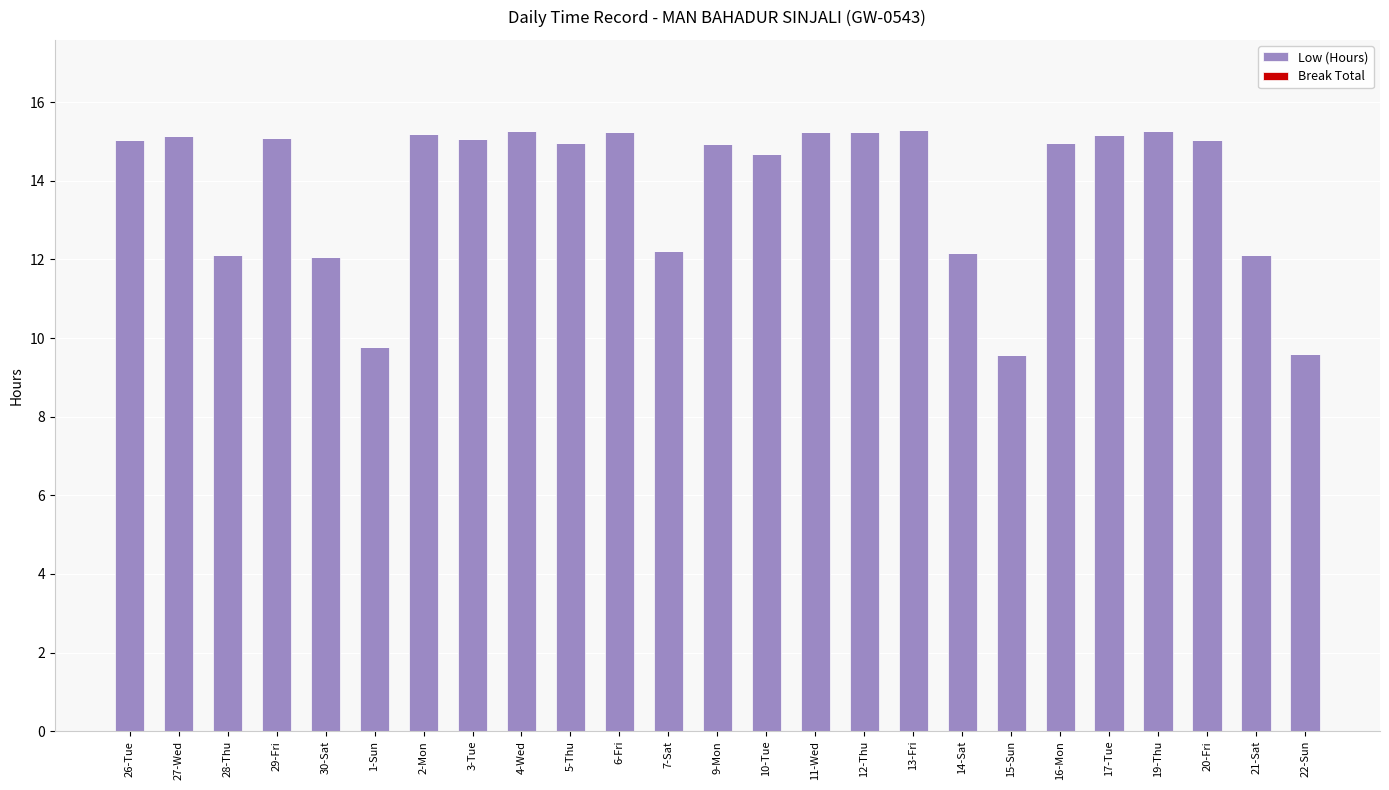

True or false: the data shows 8.4 at 28-Thu.

False